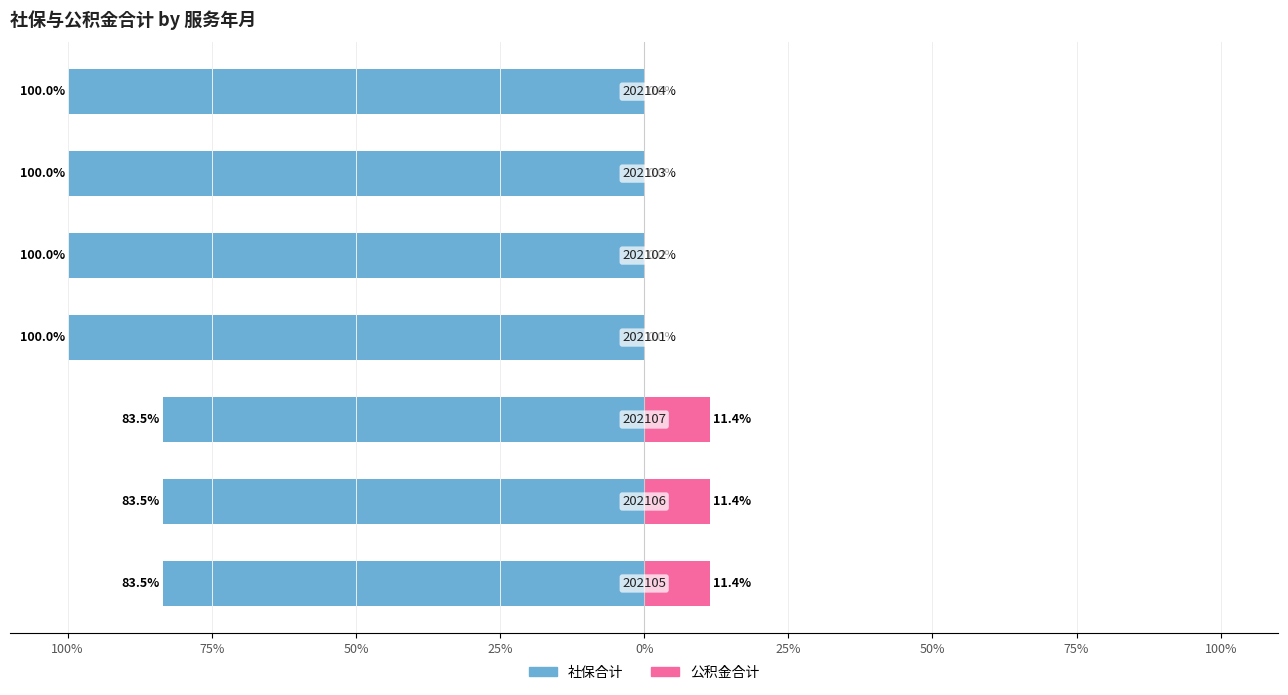

What is the maximum value for 公积金合计?

11.4